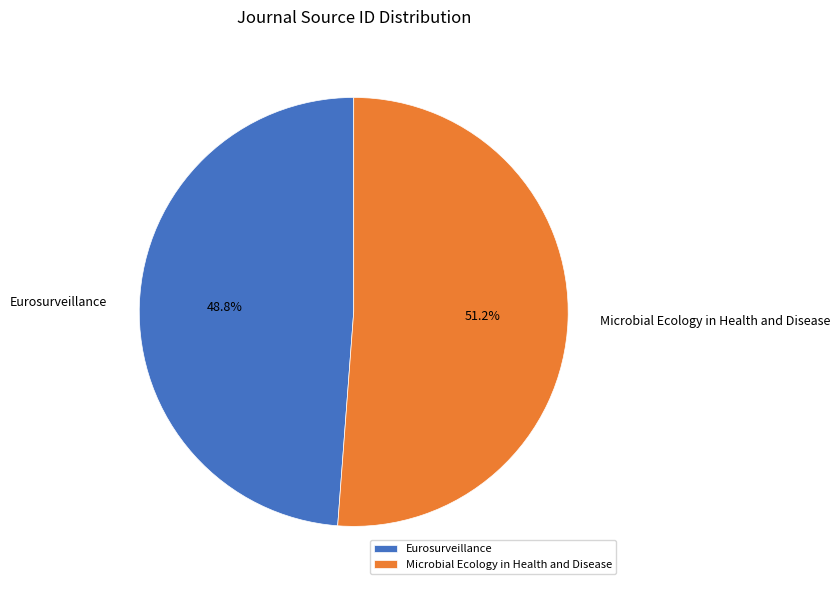

What percentage is the Microbial Ecology in Health and Disease slice, to the nearest percent?

51%